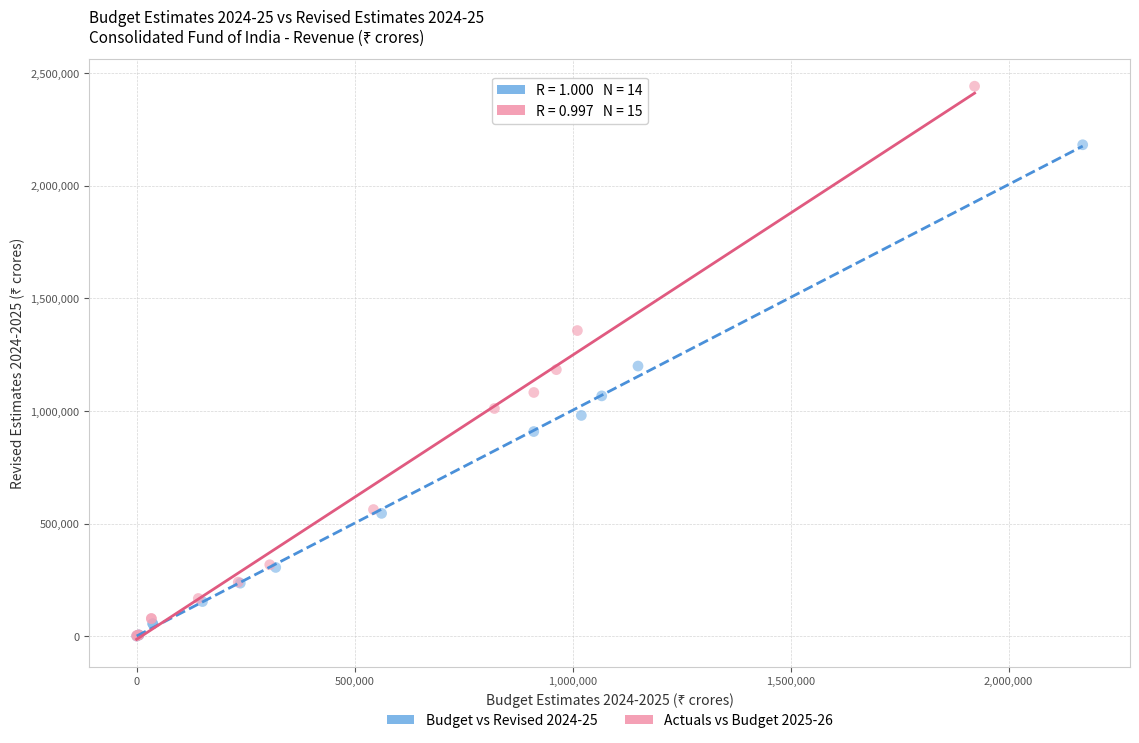

Which series has the widest spread of Y values?

Actuals vs Budget 2025-26